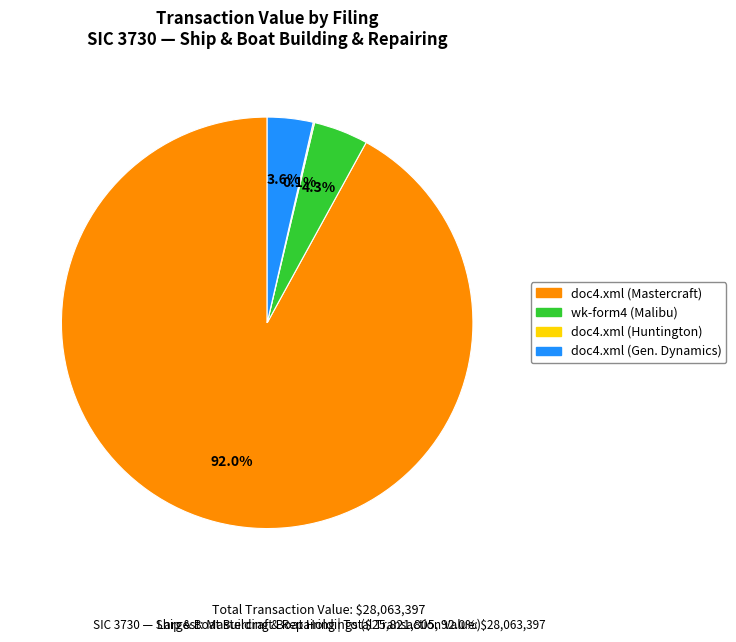

Is there a majority slice in this chart?

Yes